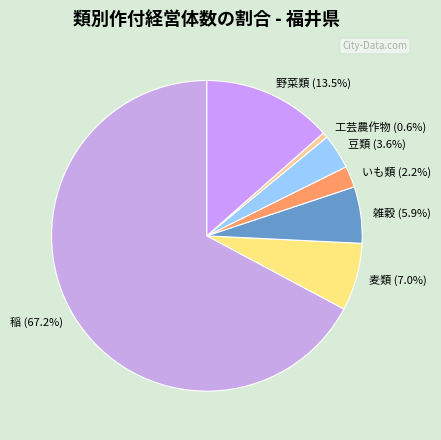

Is there a majority slice in this chart?

Yes